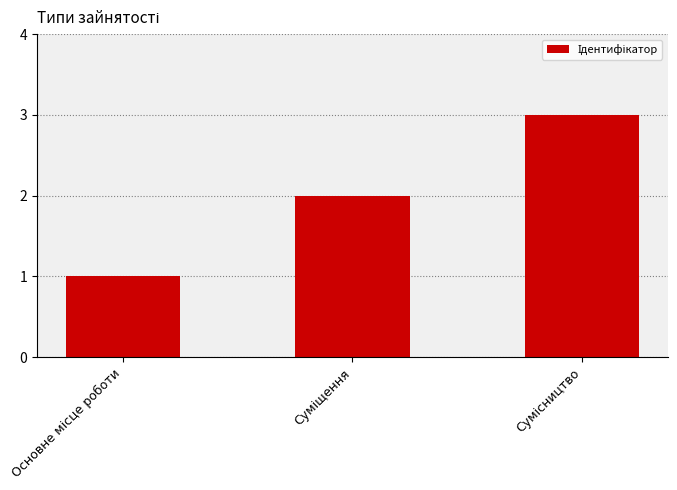

What is the sum of all values?

6